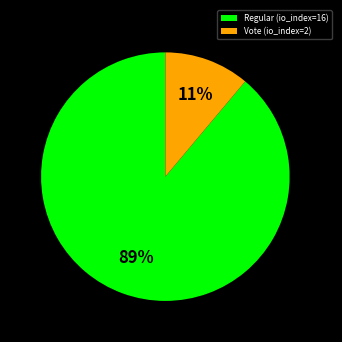

To the nearest percent, what is the combined percentage of Vote (io_index=2) and Regular (io_index=16)?

100%